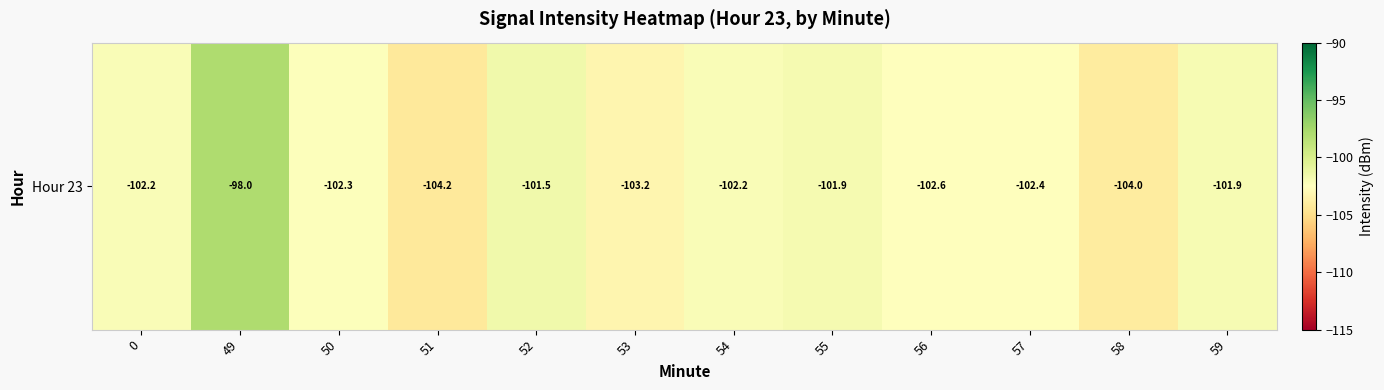

What is the difference between the maximum and minimum values?

6.2